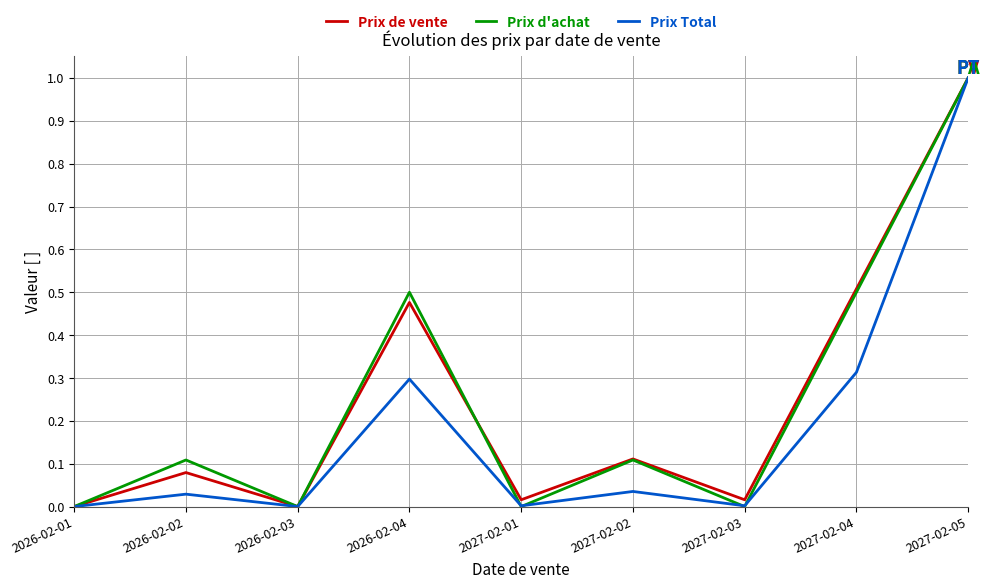

Is the value of Prix Total at 2026-02-02 greater than the value of Prix de vente at 2027-02-05?

No